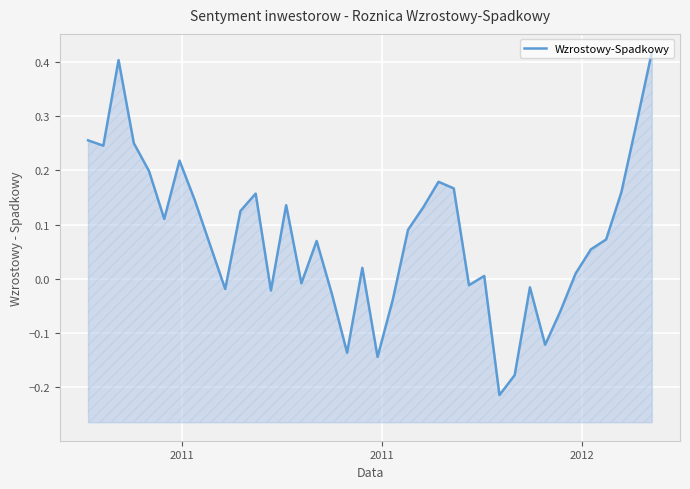

The value at 11 is 0.1. True or false?

False